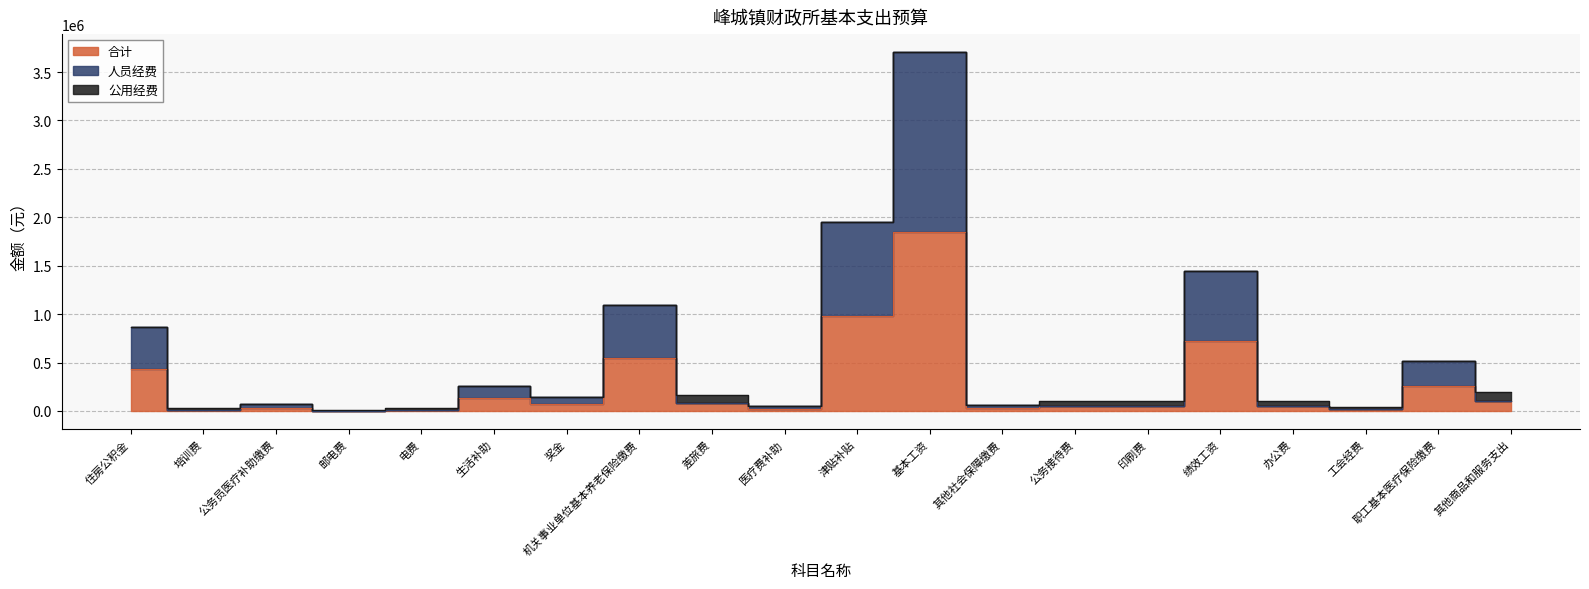

What is the lowest value of the 人员经费 series?

4800.0